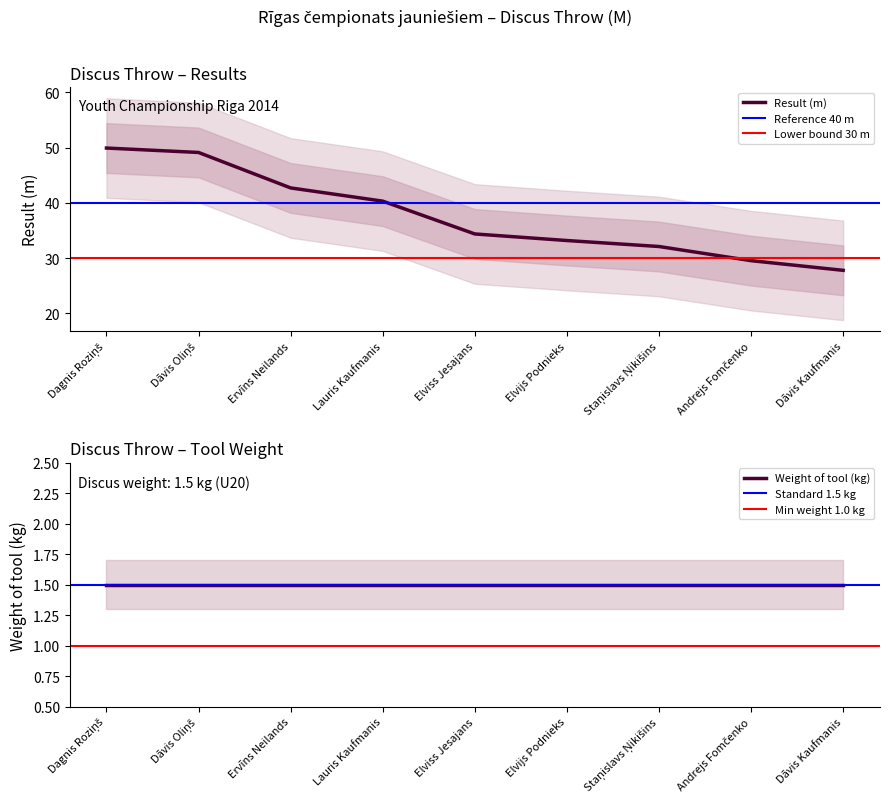

Count the number of values greater than 34.

5